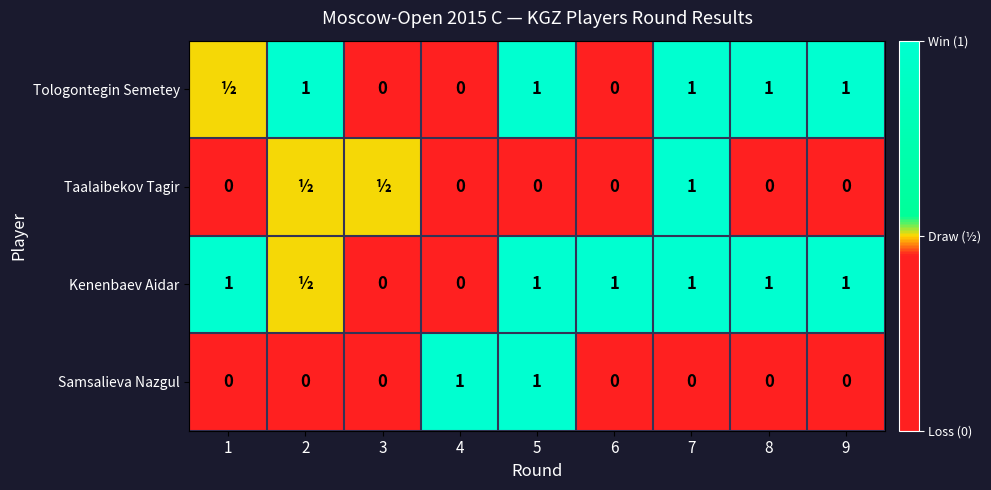

What is the sum of all Samsalieva Nazgul values?

2.0